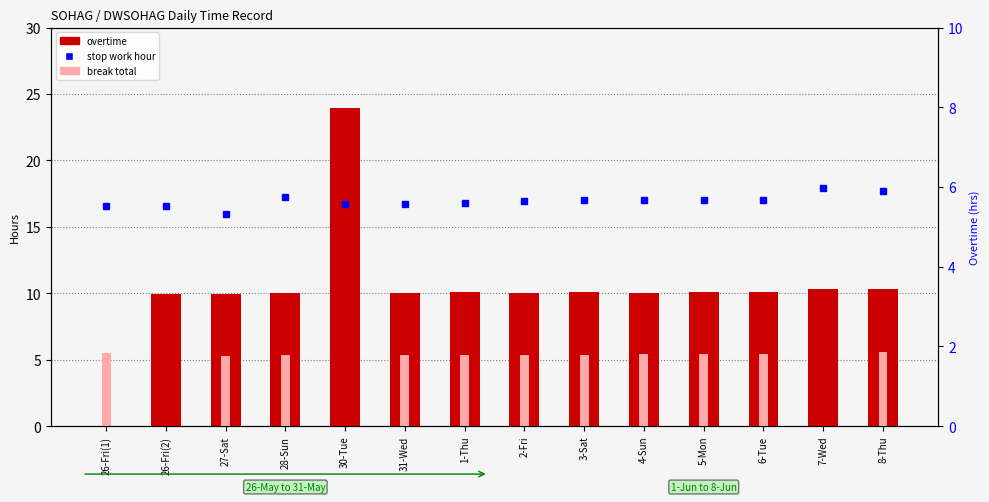

The overtime series shows 10.1 at 5-Mon. True or false?

True